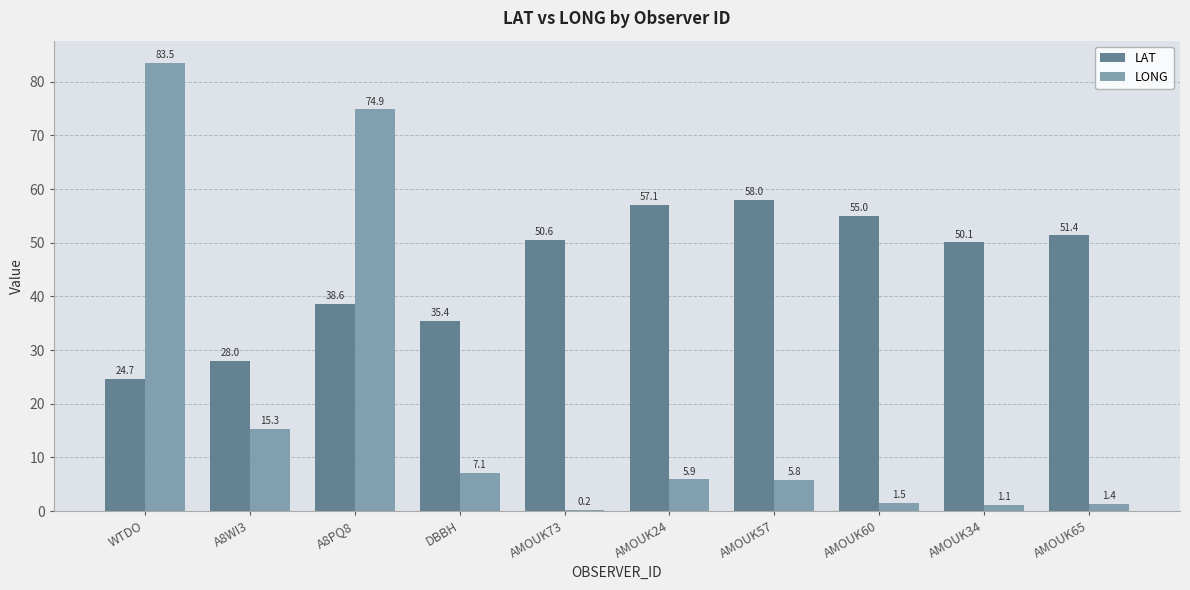

Does the chart contain stacked bars?

No